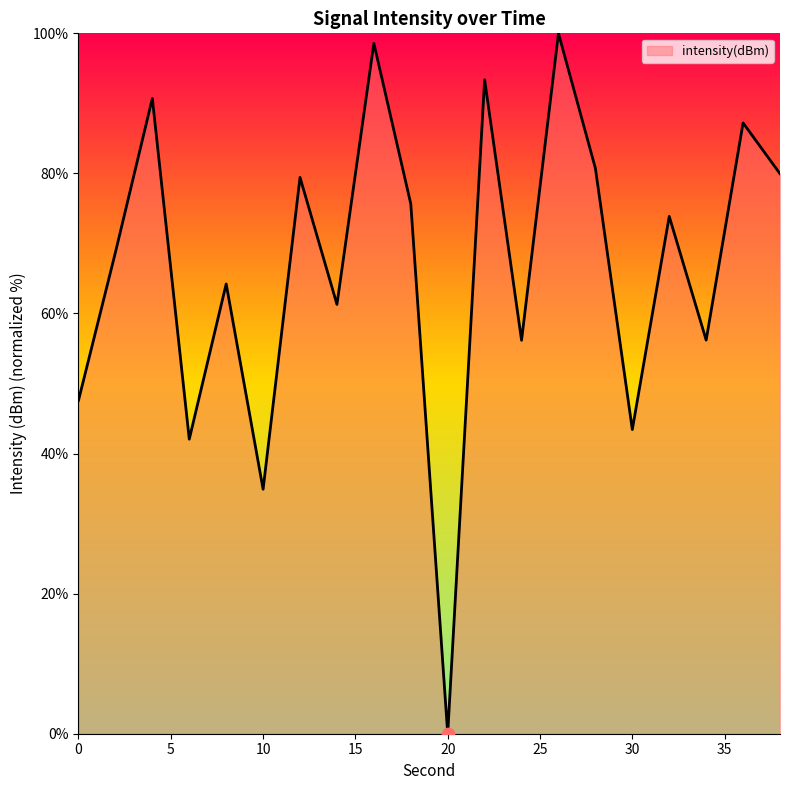

What value does the data have at 10?

34.9